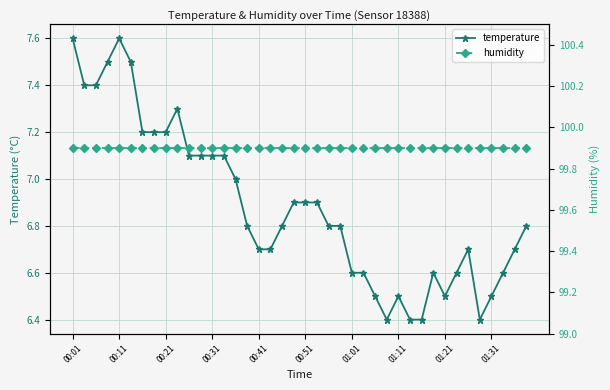

True or false: temperature has a value of 9.3 at 25.

False